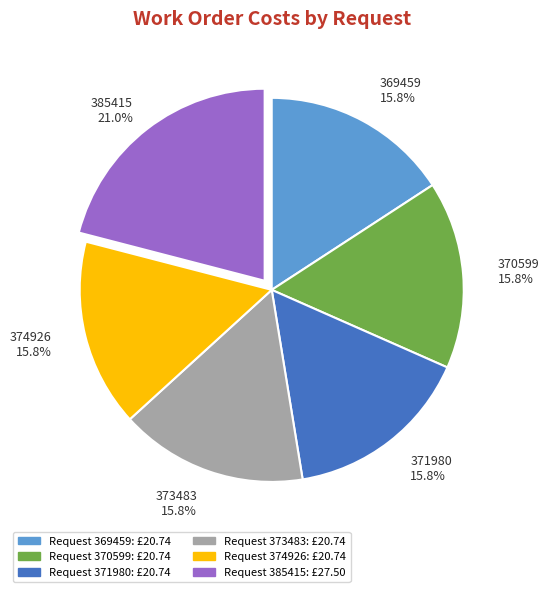

Which has a higher value, 385415 21.0% or 374926 15.8%?

385415 21.0%